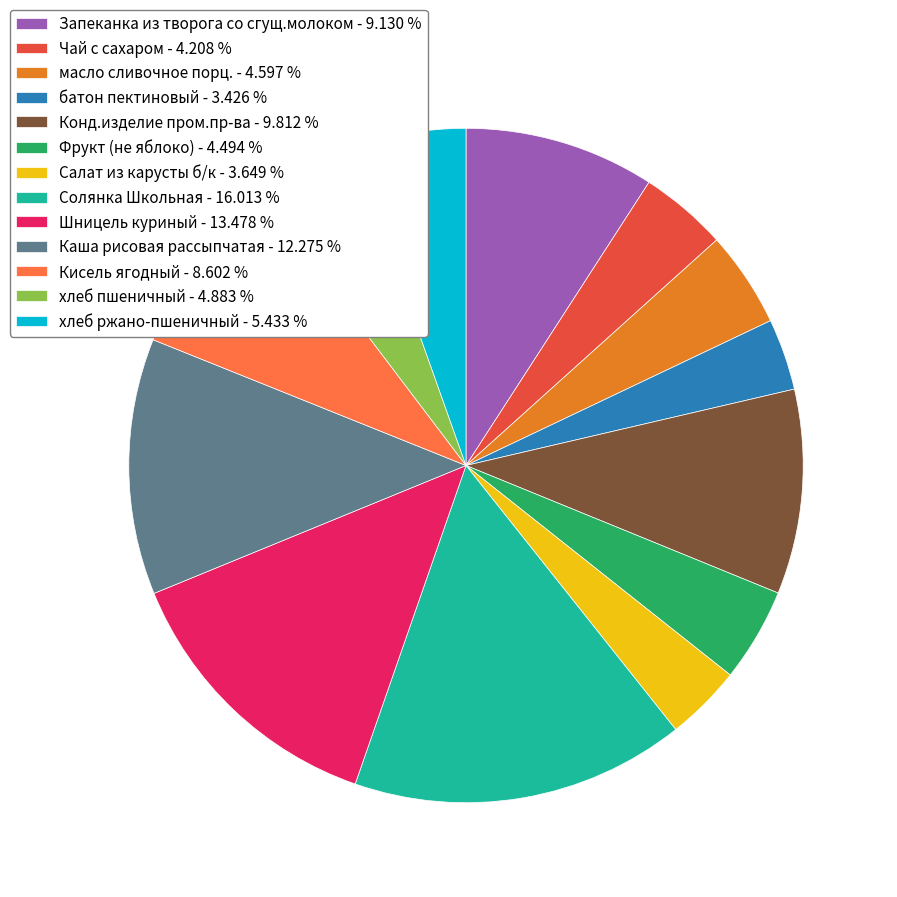

Approximately how many times larger is the value at Шницель куриный - 13.478 % compared to масло сливочное порц. - 4.597 %?

2.9